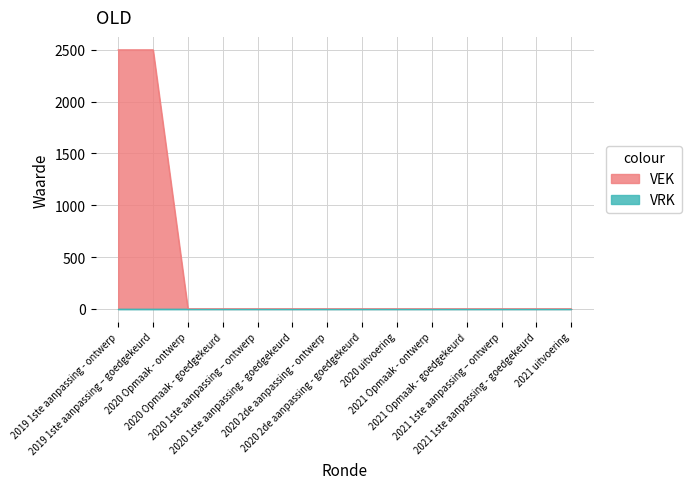

True or false: the data shows -1258 at 2021 uitvoering.

False